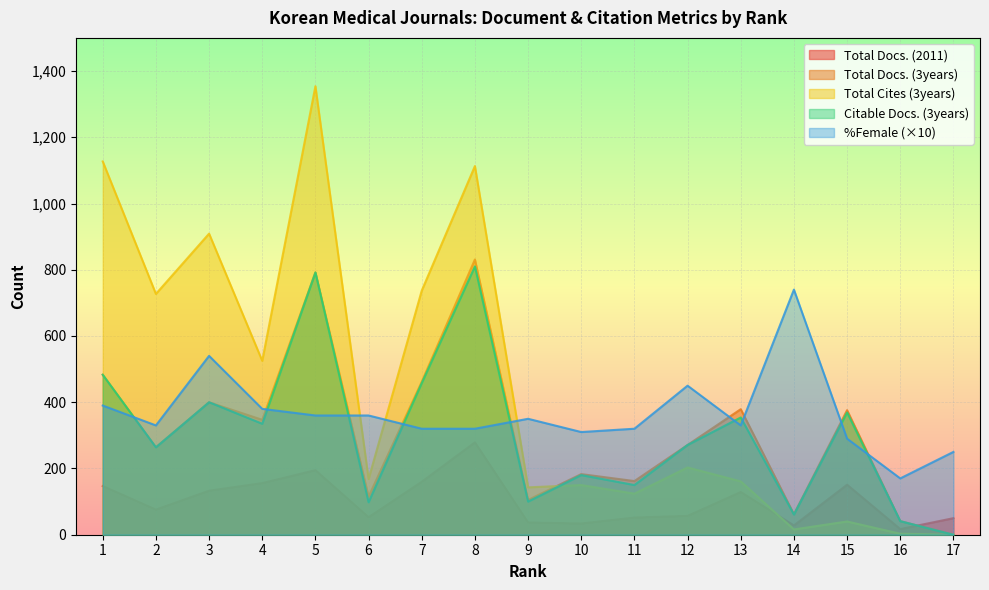

At which category is the sum across all series the highest?

5